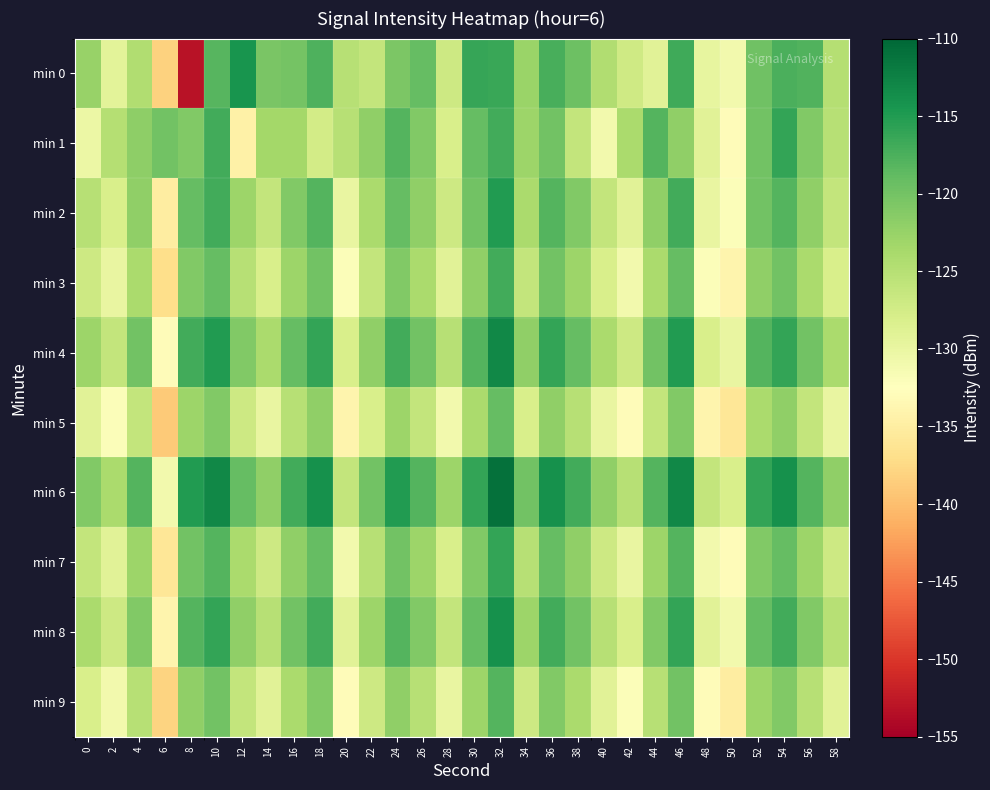

Reading right to left, transcribe all the data shown in this chart.

min 0: 58=-124.9	56=-117.9	54=-117.5	52=-119.8	50=-131.0	48=-129.7	46=-116.7	44=-129.1	42=-127.1	40=-124.6	38=-119.5	36=-117.3	34=-122.8	32=-116.4	30=-116.2	28=-126.9	26=-119.0	24=-120.6	22=-126.1	20=-125.1	18=-117.6	16=-120.2	14=-120.5	12=-114.3	10=-118.1	8=-153.1	6=-138.2	4=-124.4	2=-129.3	0=-122.5
min 1: 58=-125.0	56=-121.0	54=-116.0	52=-120.0	50=-133.0	48=-129.0	46=-122.0	44=-118.0	42=-124.0	40=-131.0	38=-126.0	36=-120.0	34=-123.0	32=-117.0	30=-119.0	28=-128.0	26=-121.0	24=-118.0	22=-122.0	20=-125.0	18=-127.5	16=-123.5	14=-123.5	12=-134.5	10=-117.0	8=-121.0	6=-119.9	4=-121.9	2=-124.8	0=-130.4
min 2: 58=-126.0	56=-122.0	54=-118.0	52=-120.0	50=-132.0	48=-130.0	46=-117.0	44=-122.0	42=-129.0	40=-126.0	38=-121.0	36=-118.0	34=-124.0	32=-115.0	30=-120.0	28=-127.0	26=-122.0	24=-119.0	22=-124.0	20=-130.0	18=-118.0	16=-121.0	14=-126.0	12=-123.0	10=-117.0	8=-119.0	6=-135.0	4=-122.0	2=-128.0	0=-125.0
min 3: 58=-128.0	56=-124.0	54=-120.0	52=-122.0	50=-134.0	48=-132.0	46=-119.0	44=-124.0	42=-131.0	40=-128.0	38=-123.0	36=-120.0	34=-126.0	32=-117.0	30=-122.0	28=-129.0	26=-124.0	24=-121.0	22=-126.0	20=-132.0	18=-120.0	16=-123.0	14=-128.0	12=-125.0	10=-119.0	8=-121.0	6=-137.0	4=-124.0	2=-130.0	0=-127.0
min 4: 58=-124.0	56=-120.0	54=-116.0	52=-118.0	50=-130.0	48=-128.0	46=-115.0	44=-120.0	42=-127.0	40=-124.0	38=-119.0	36=-116.0	34=-122.0	32=-113.0	30=-118.0	28=-125.0	26=-120.0	24=-117.0	22=-122.0	20=-128.0	18=-116.0	16=-119.0	14=-124.0	12=-121.0	10=-115.0	8=-117.0	6=-133.0	4=-120.0	2=-126.0	0=-123.0
min 5: 58=-130.0	56=-126.0	54=-122.0	52=-124.0	50=-136.0	48=-134.0	46=-121.0	44=-126.0	42=-133.0	40=-130.0	38=-125.0	36=-122.0	34=-128.0	32=-119.0	30=-124.0	28=-131.0	26=-126.0	24=-123.0	22=-128.0	20=-134.0	18=-122.0	16=-125.0	14=-130.0	12=-127.0	10=-121.0	8=-123.0	6=-139.0	4=-126.0	2=-132.0	0=-129.0
min 6: 58=-122.0	56=-118.0	54=-114.0	52=-116.0	50=-128.0	48=-126.0	46=-113.0	44=-118.0	42=-125.0	40=-122.0	38=-117.0	36=-114.0	34=-120.0	32=-111.0	30=-116.0	28=-123.0	26=-118.0	24=-115.0	22=-120.0	20=-126.0	18=-114.0	16=-117.0	14=-122.0	12=-119.0	10=-113.0	8=-115.0	6=-131.0	4=-118.0	2=-124.0	0=-121.0
min 7: 58=-127.0	56=-123.0	54=-119.0	52=-121.0	50=-133.0	48=-131.0	46=-118.0	44=-123.0	42=-130.0	40=-127.0	38=-122.0	36=-119.0	34=-125.0	32=-116.0	30=-121.0	28=-128.0	26=-123.0	24=-120.0	22=-125.0	20=-131.0	18=-119.0	16=-122.0	14=-127.0	12=-124.0	10=-118.0	8=-120.0	6=-136.0	4=-123.0	2=-129.0	0=-126.0
min 8: 58=-125.0	56=-121.0	54=-117.0	52=-119.0	50=-131.0	48=-129.0	46=-116.0	44=-121.0	42=-128.0	40=-125.0	38=-120.0	36=-117.0	34=-123.0	32=-114.0	30=-119.0	28=-126.0	26=-121.0	24=-118.0	22=-123.0	20=-129.0	18=-117.0	16=-120.0	14=-125.0	12=-122.0	10=-116.0	8=-118.0	6=-134.0	4=-121.0	2=-127.0	0=-124.0
min 9: 58=-129.0	56=-125.0	54=-121.0	52=-123.0	50=-135.0	48=-133.0	46=-120.0	44=-125.0	42=-132.0	40=-129.0	38=-124.0	36=-121.0	34=-127.0	32=-118.0	30=-123.0	28=-130.0	26=-125.0	24=-122.0	22=-127.0	20=-133.0	18=-121.0	16=-124.0	14=-129.0	12=-126.0	10=-120.0	8=-122.0	6=-138.0	4=-125.0	2=-131.0	0=-128.0